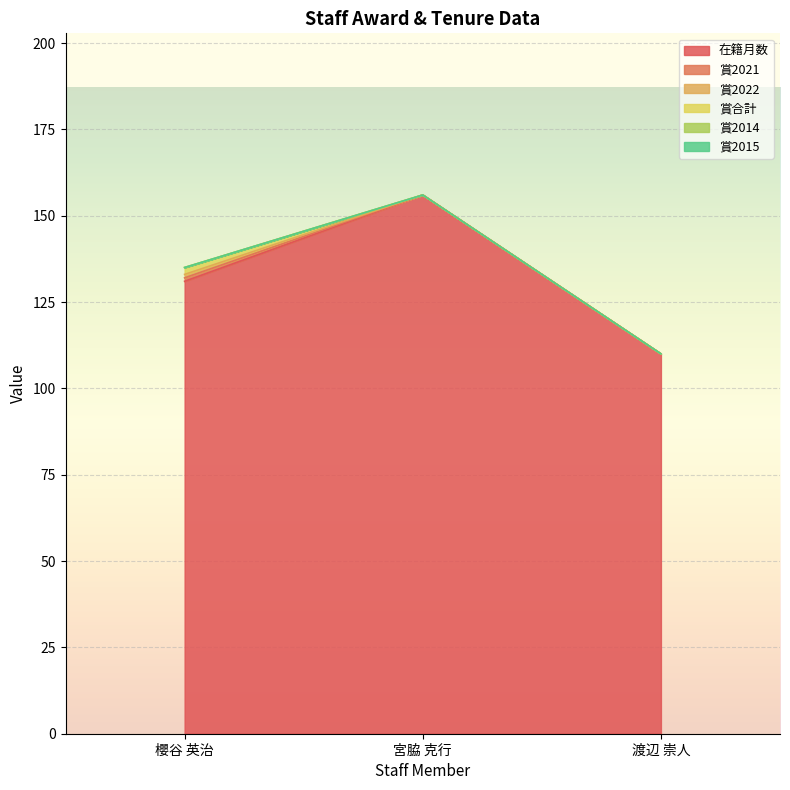

Rank the series by their maximum value, from highest to lowest.

在籍月数, 賞合計, 賞2021, 賞2022, 賞2014, 賞2015